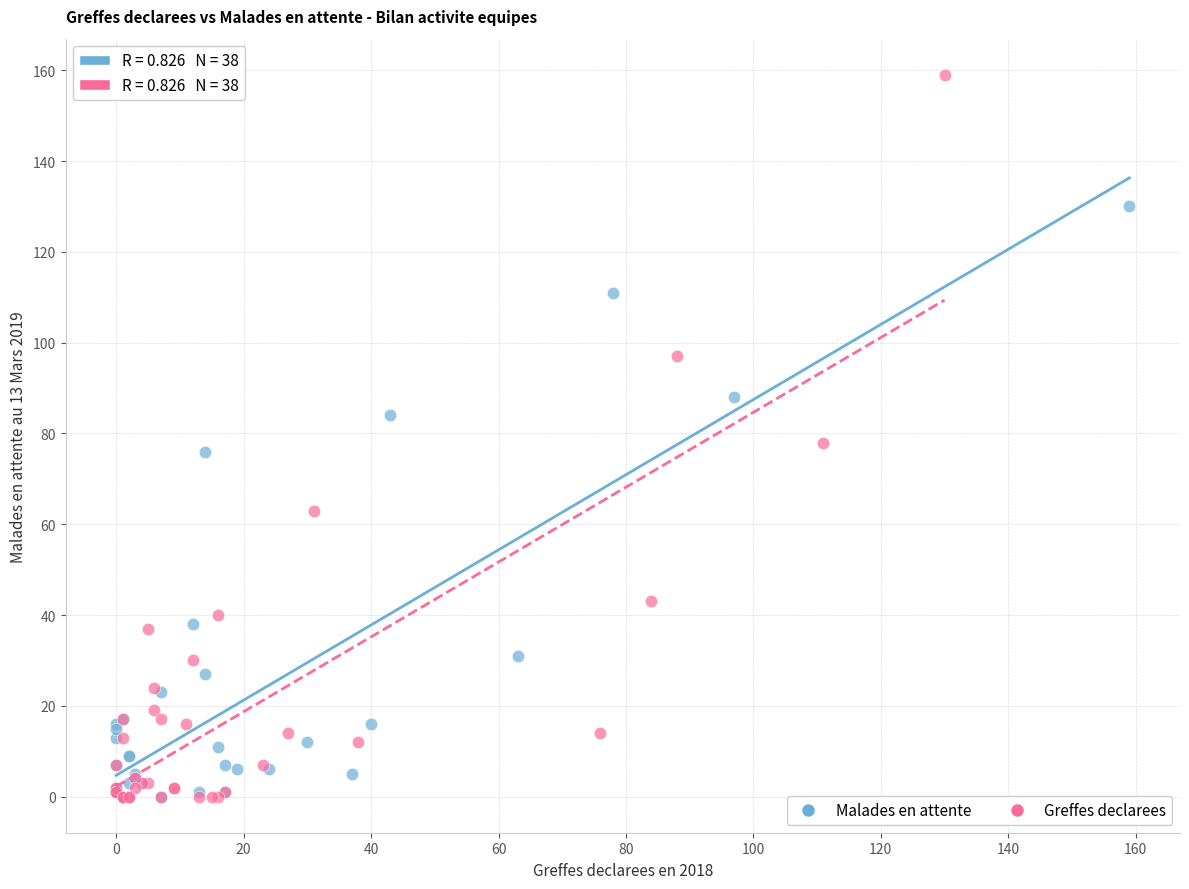

Which series contains the highest Y value?

Greffes declarees